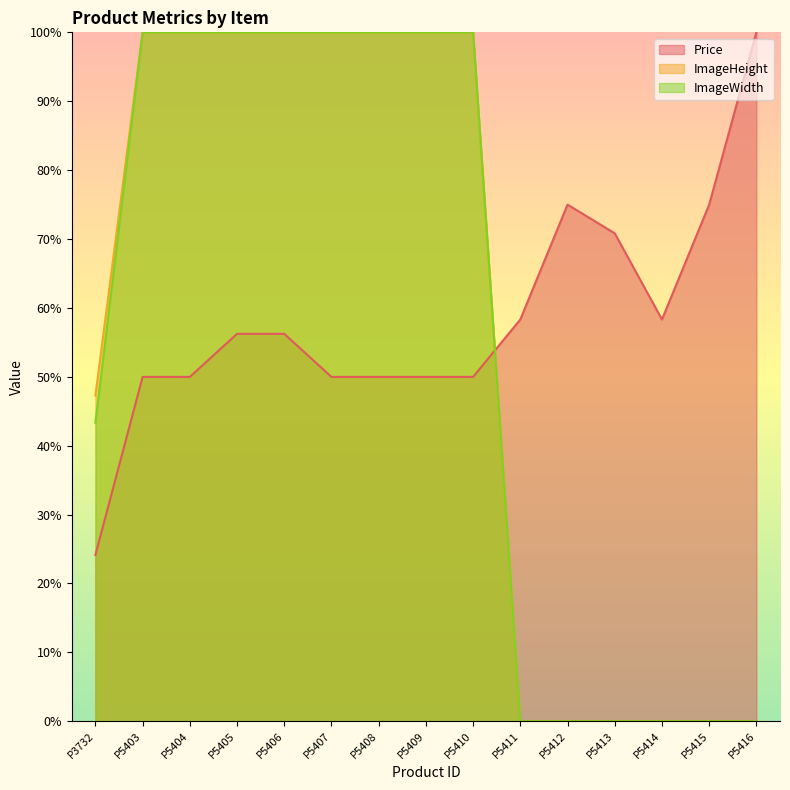

Which series has the largest total across all categories?

Price